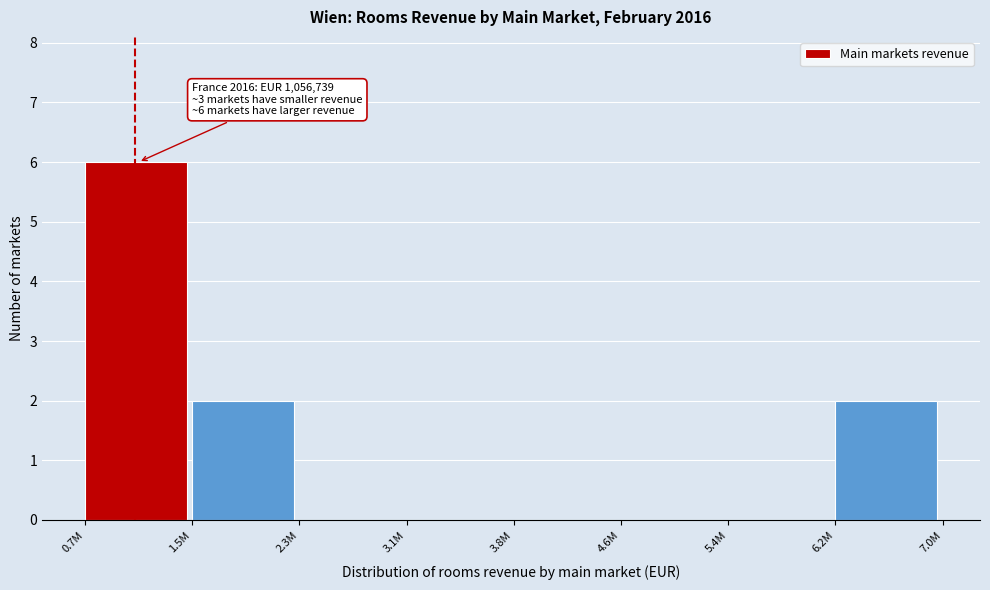

Reading right to left, list all the values displayed in this chart.

6.2M=2	5.4M=0	4.6M=0	3.8M=0	3.1M=0	2.3M=0	1.5M=2	0.7M=6